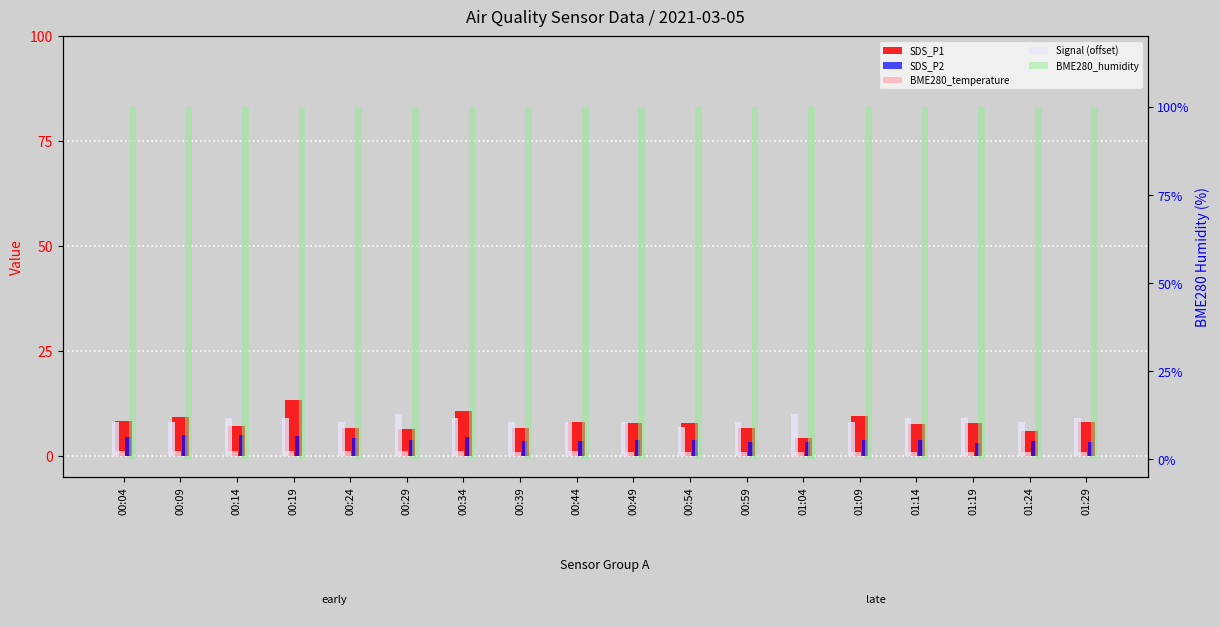

Reading left to right, extract all data points from this chart.

SDS_P1: 8.4	9.3	7.2	13.3	6.7	6.5	10.6	6.7	8.0	8.0	8.0	6.6	4.2	9.6	7.7	7.9	5.9	8.0
SDS_P2: 4.5	5.1	4.9	4.8	4.3	3.9	4.4	3.5	3.6	3.7	3.9	3.4	3.4	3.9	3.8	3.1	3.6	3.3
BME280_temperature: 1.3	1.2	1.2	1.1	1.1	1.2	1.1	1.1	1.1	1.1	1.0	0.9	1.0	0.9	0.8	0.9	0.9	0.9
Signal (offset): 8.0	8.0	9.0	9.0	8.0	10.0	9.0	8.0	8.0	8.0	7.0	8.0	10.0	8.0	9.0	9.0	8.0	9.0
BME280_humidity: 100.0	100.0	100.0	100.0	100.0	100.0	100.0	100.0	100.0	100.0	100.0	100.0	100.0	100.0	100.0	100.0	100.0	100.0